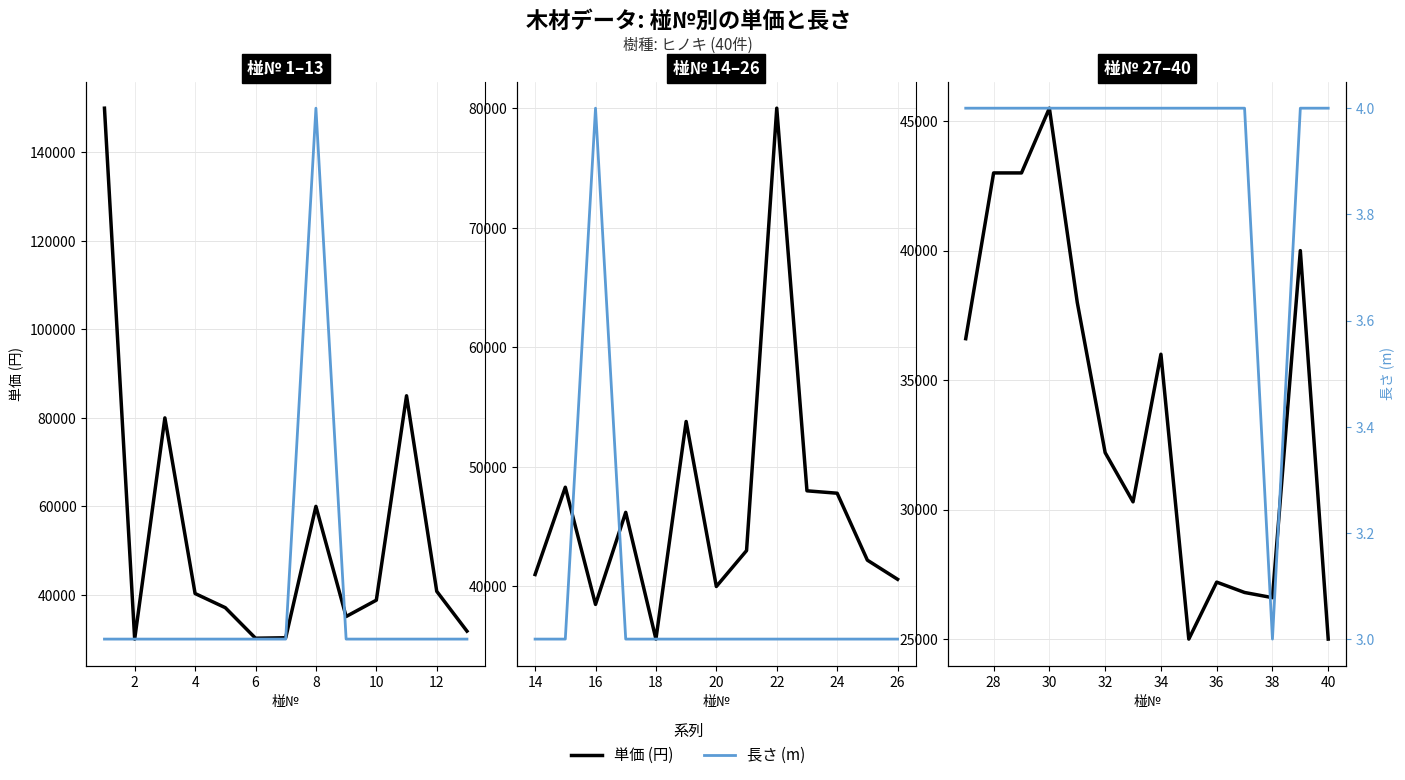

How many categories are shown in the chart?

14